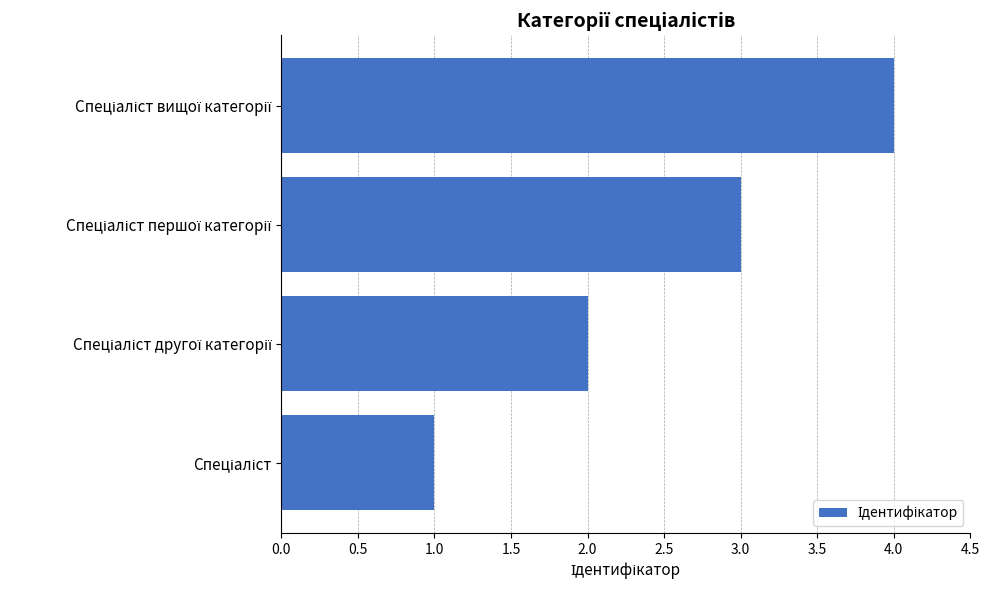

What is the maximum value shown in the chart?

4